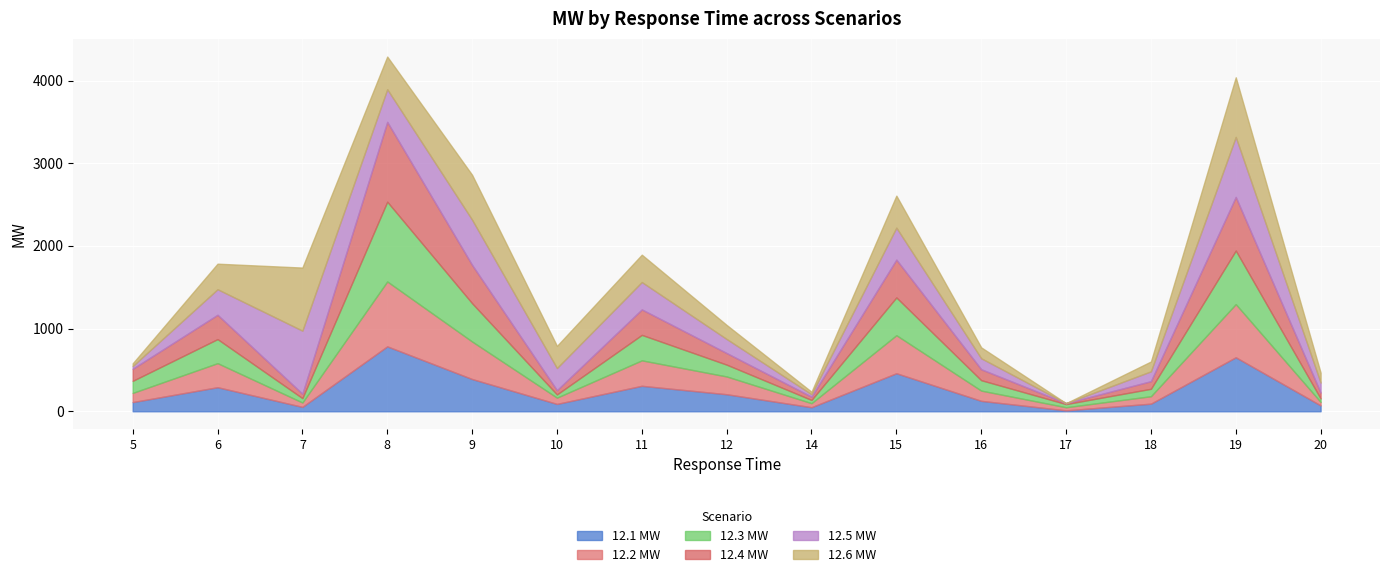

In 12.5 MW, how many points are lower than both neighbors (excluding endpoints)?

4